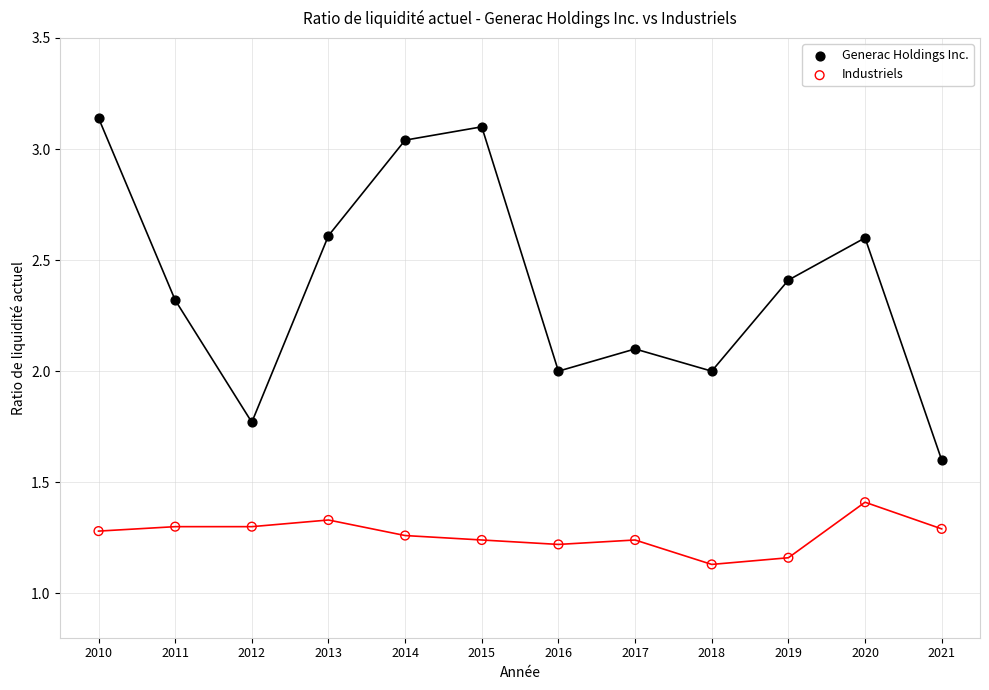

Which series contains the lowest Y value?

Industriels